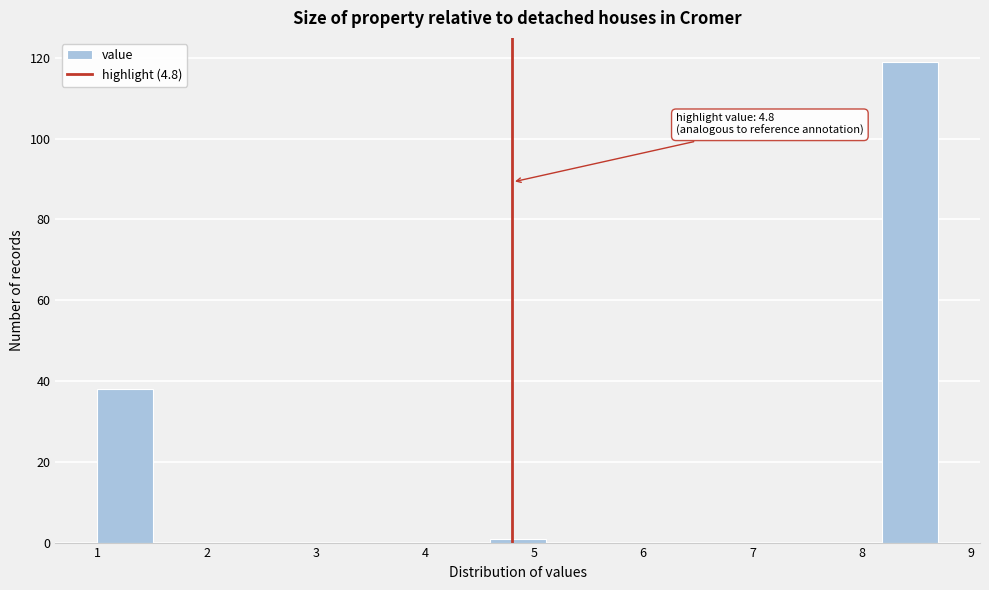

Which range on the x-axis has the tallest bar?

8.2 to 8.7